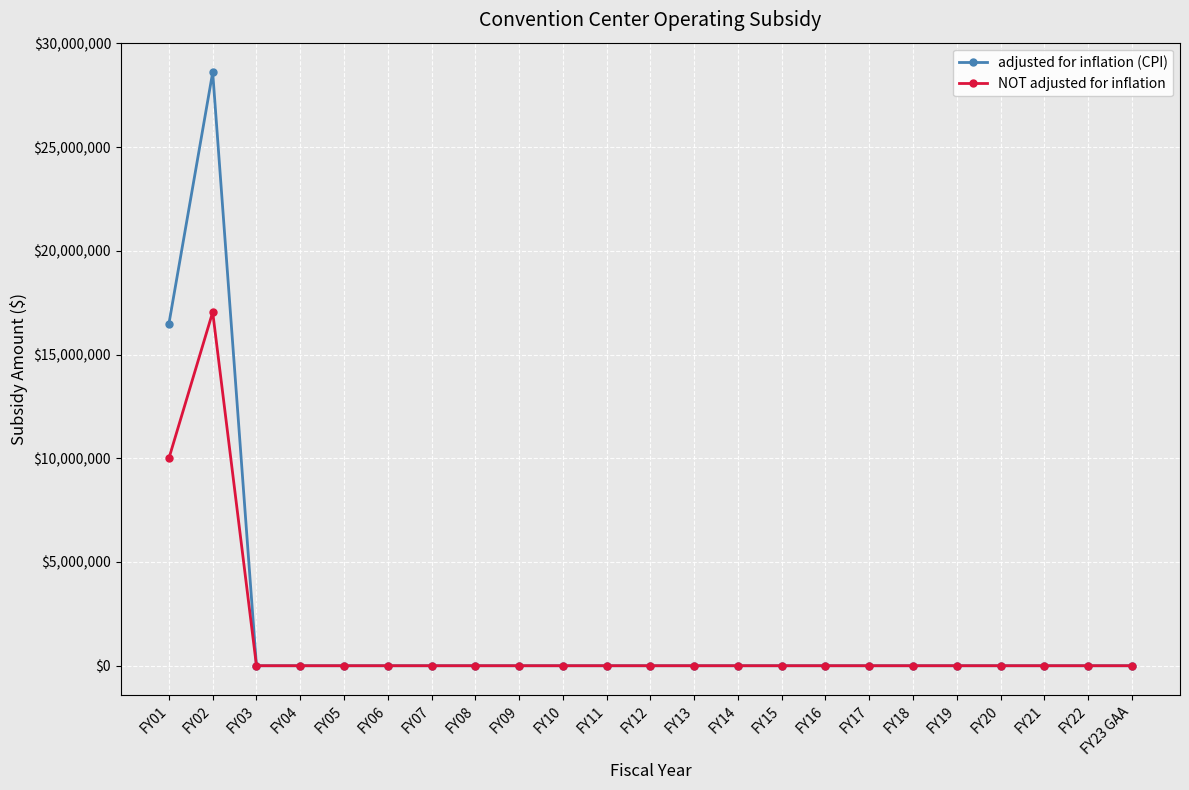

What is the label of the 16th point from the right?

FY08